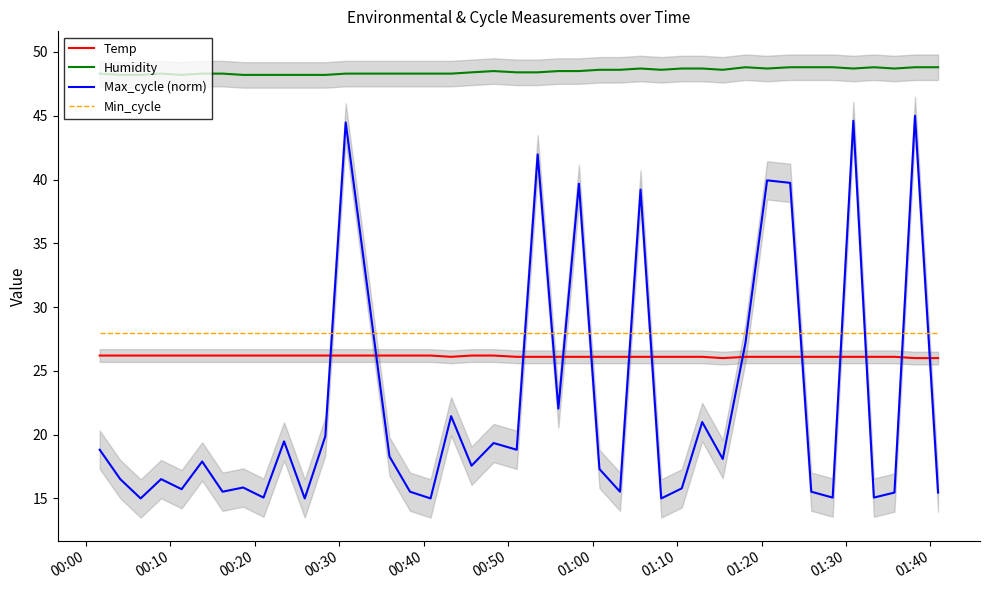

True or false: Temp and Humidity cross at least once.

False